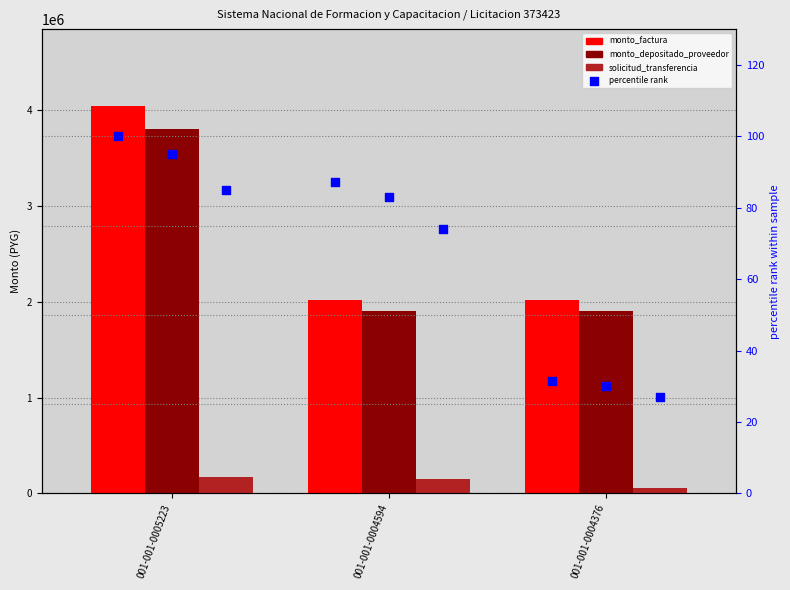

What is the total value across all series at 001-001-0005223?

8018946.0